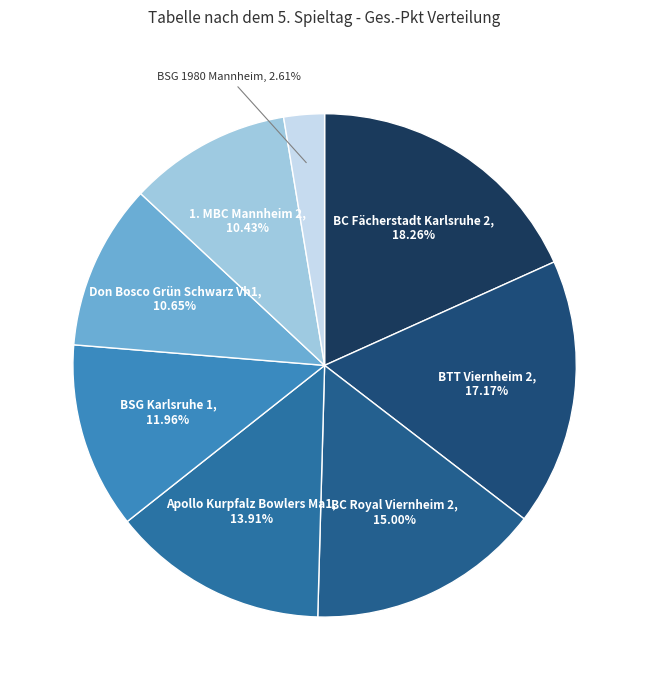

Which slice is the smallest?

BSG 1980 Mannheim